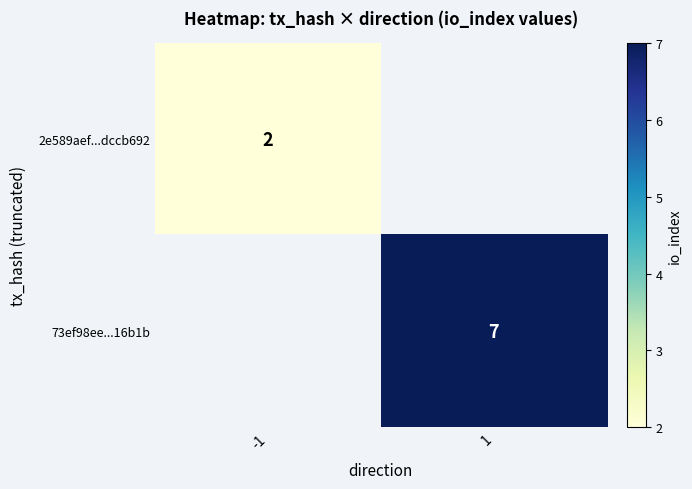

The 73ef98ee...16b1b series shows 7 at 1. True or false?

True